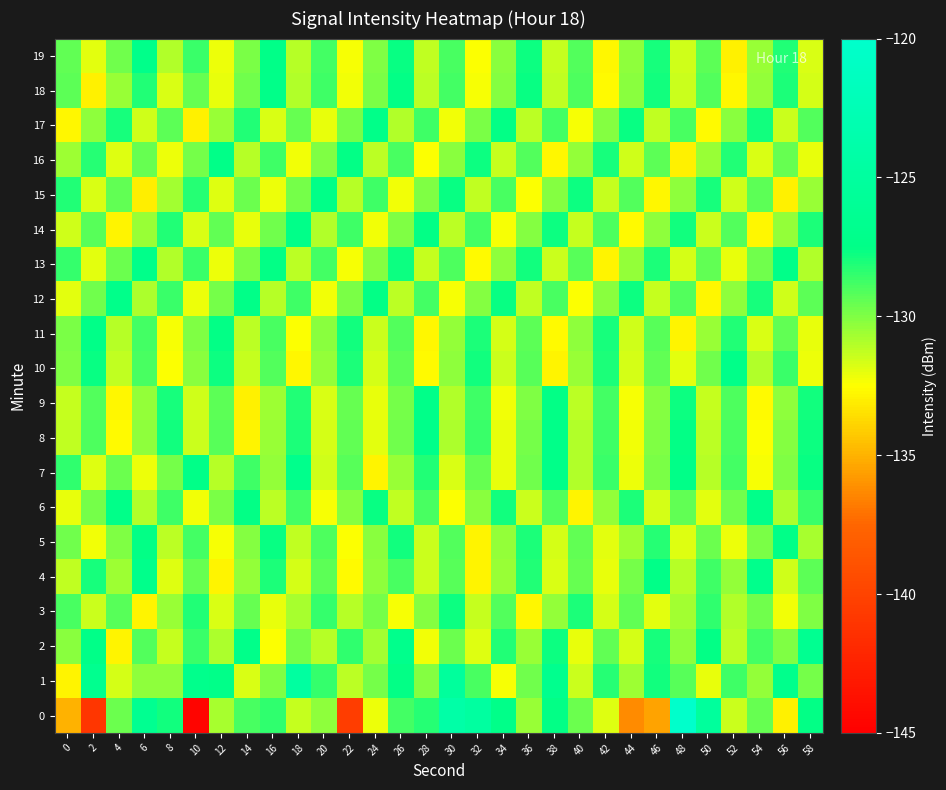

What is the difference between the highest and lowest values at 8?

4.6